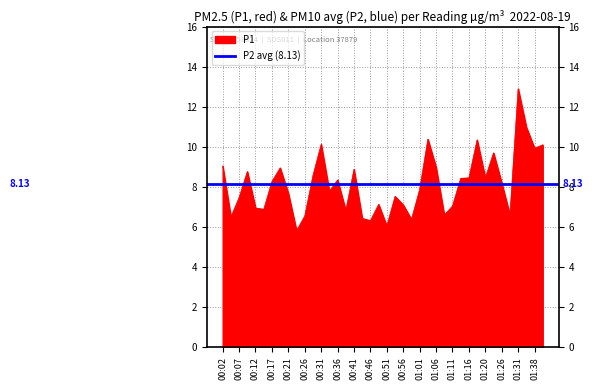

What is the sum of the values at 00:29 and 01:33?

19.6